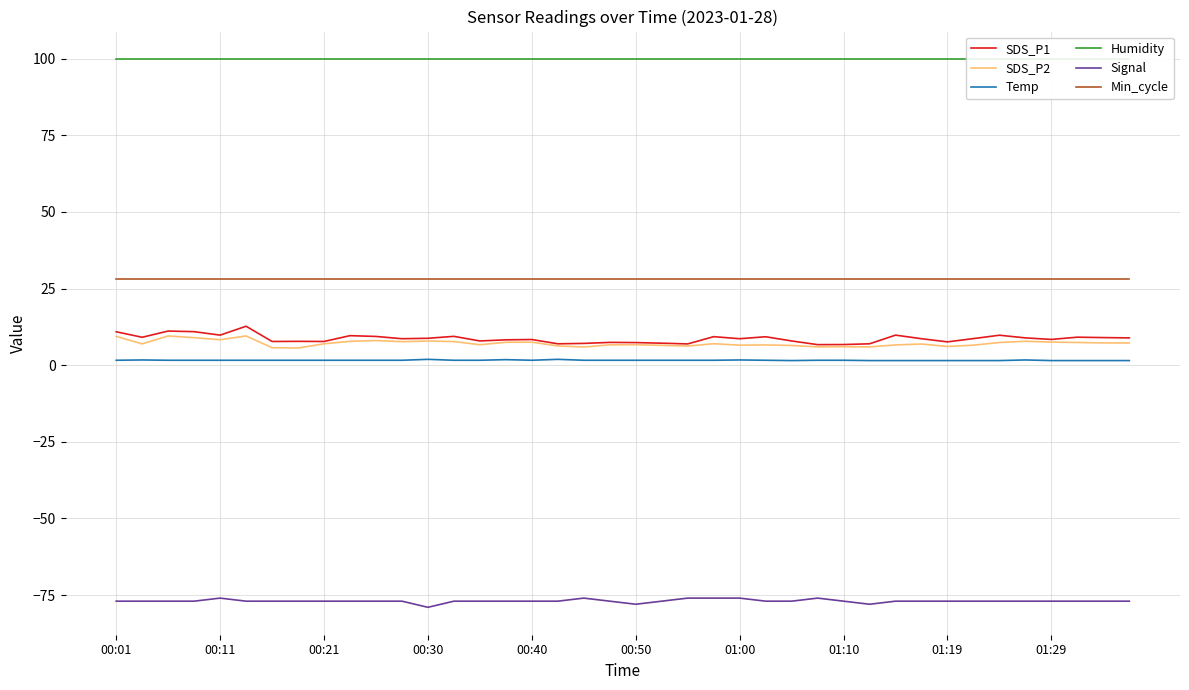

True or false: Signal has more than 1 interior local peaks.

True